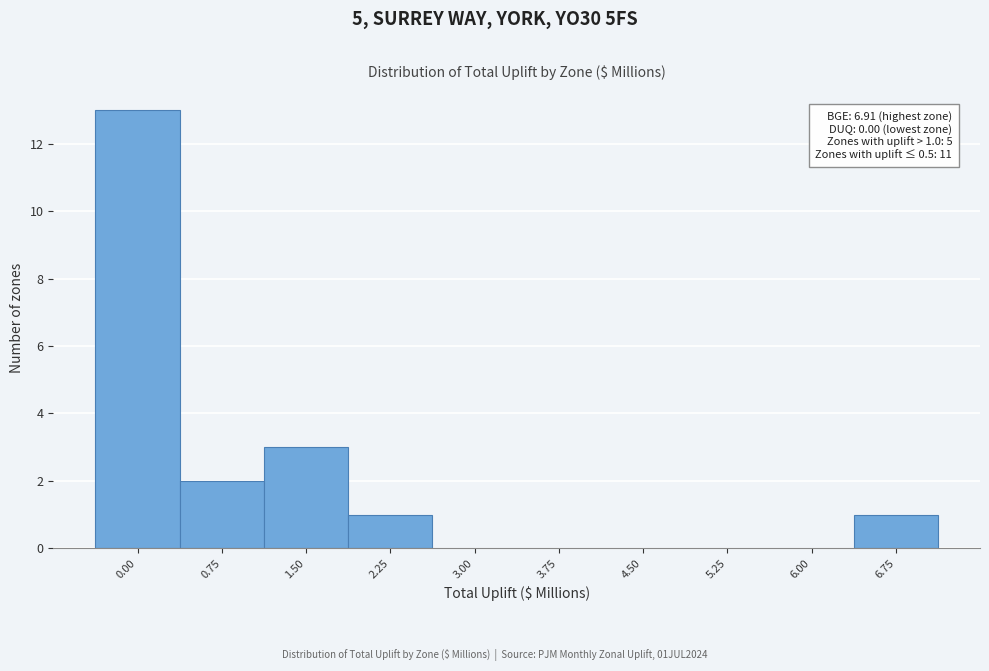

Reading right to left, extract all data points from this chart.

6.75=1	6.00=0	5.25=0	4.50=0	3.75=0	3.00=0	2.25=1	1.50=3	0.75=2	0.00=13